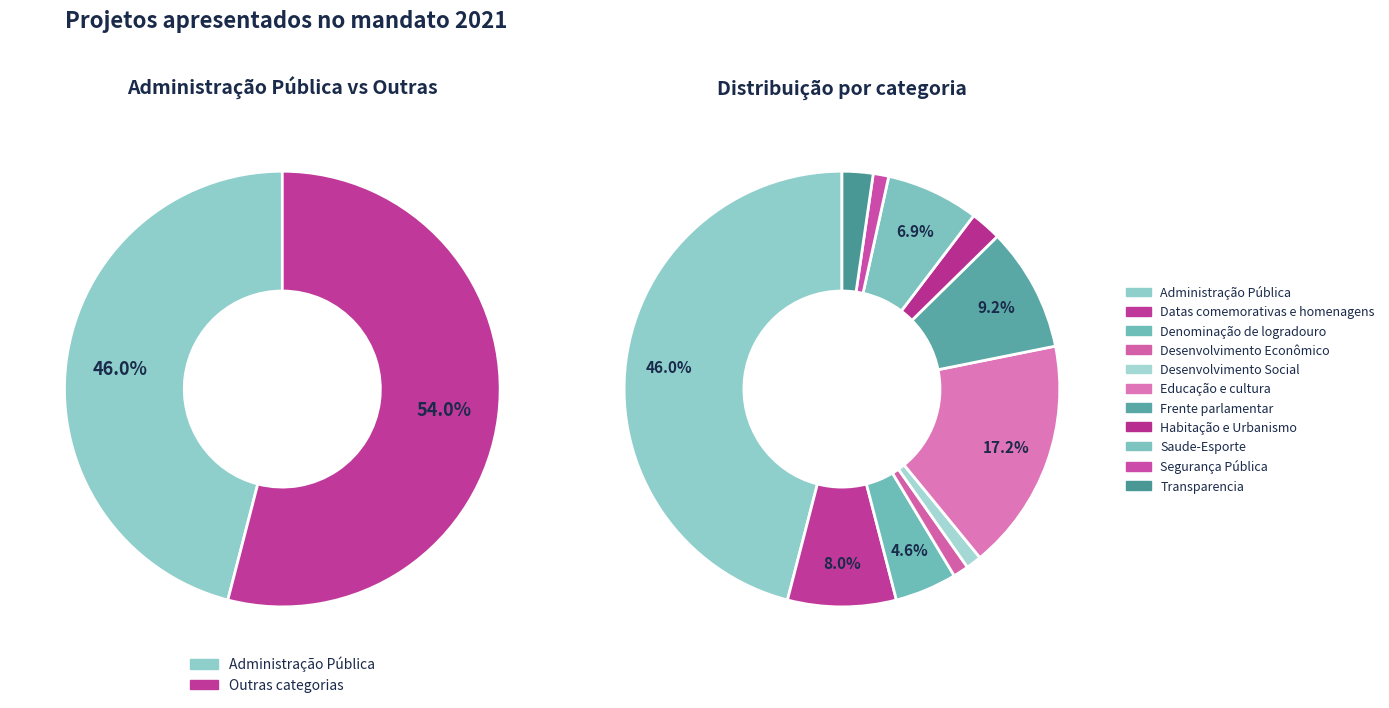

To the nearest percent, what is the combined percentage of Desenvolvimento Econômico and Desenvolvimento Social?

2%